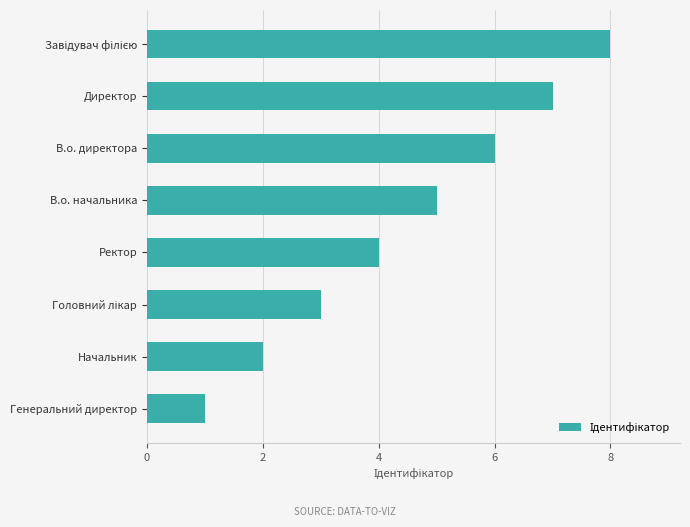

How many categories are shown in the chart?

8